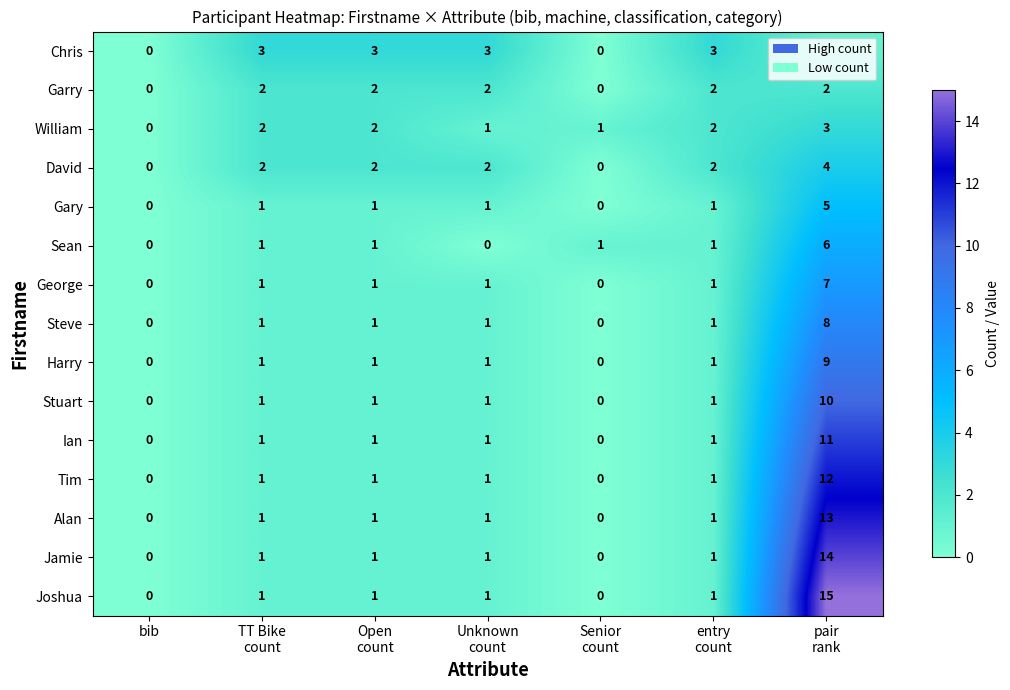

How many data points does each series have?

7